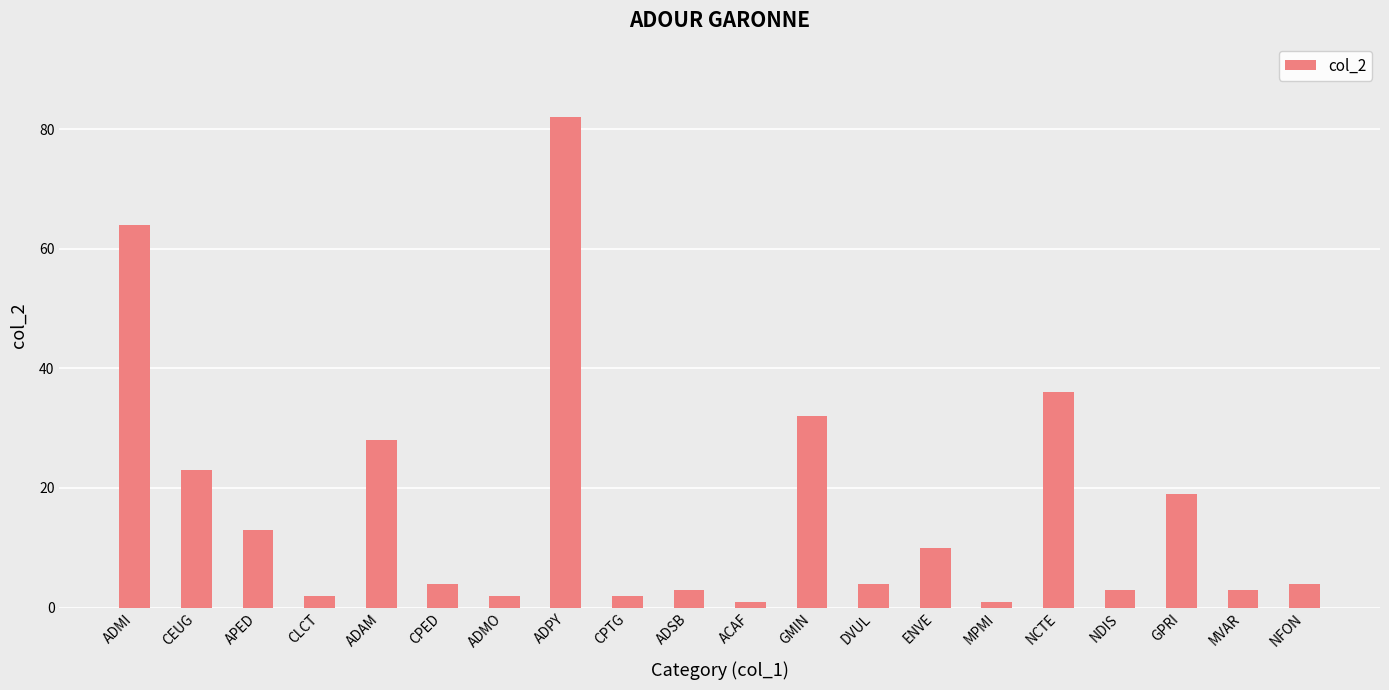

What is the difference between the maximum and minimum values?

81